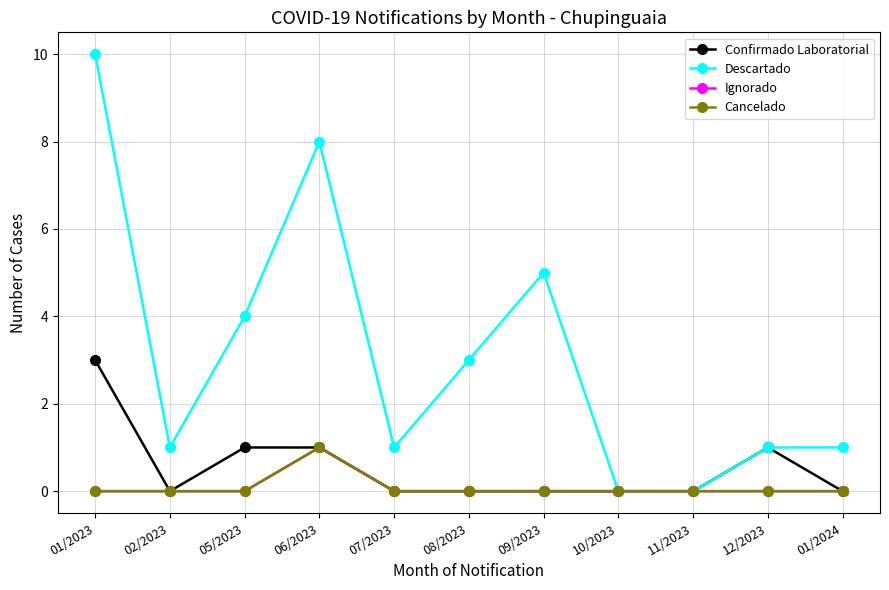

Is the value of Confirmado Laboratorial at 09/2023 greater than the value of Descartado at 01/2024?

No